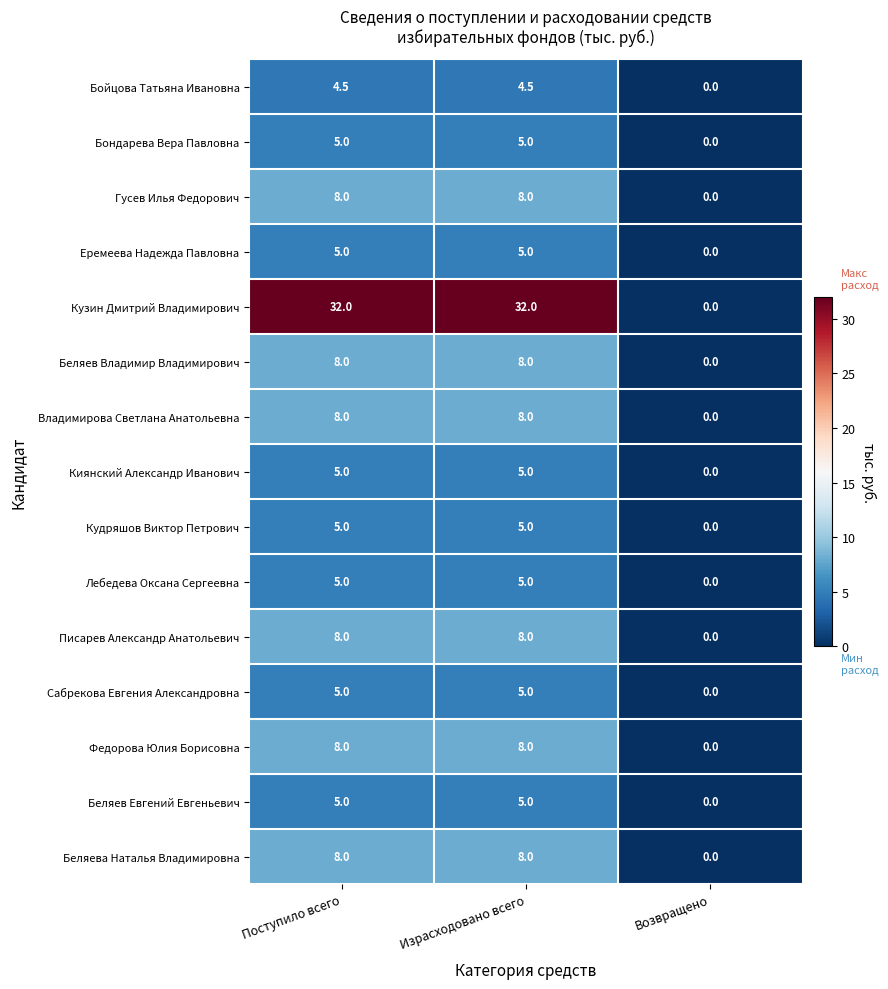

What is the sum of all Лебедева Оксана Сергеевна values?

10.0